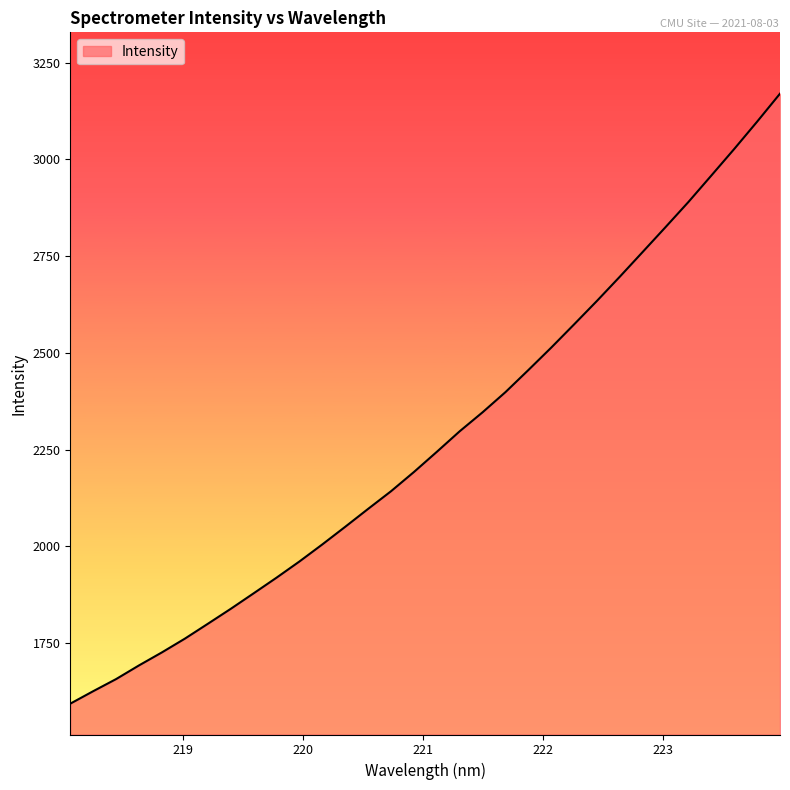

What is the greatest value displayed?

3170.1